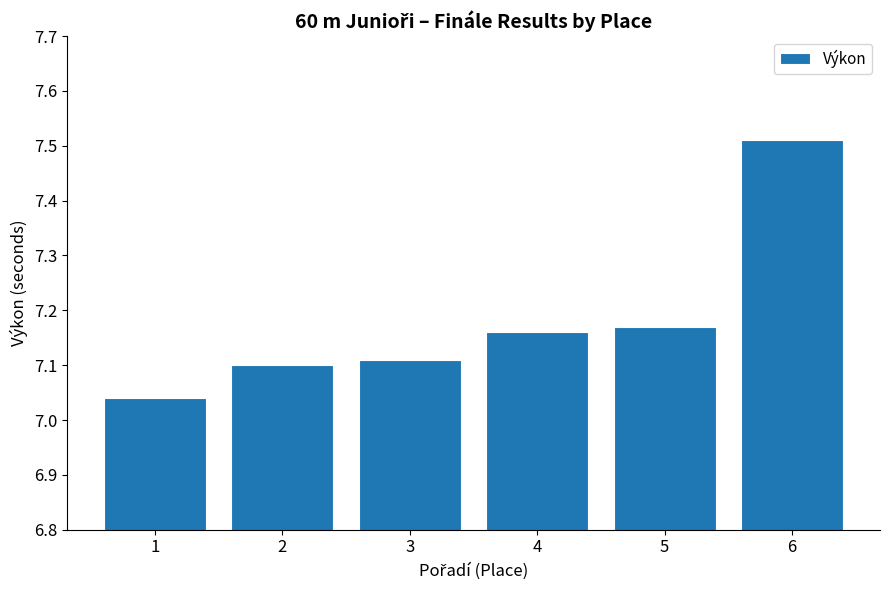

Rank the categories by value from lowest to highest.

1, 2, 3, 4, 5, 6